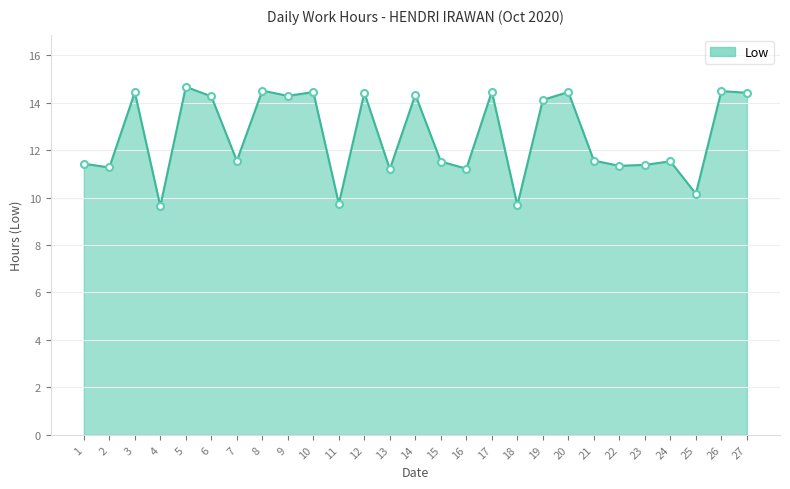

At which category does the data reach its first local valley?

2